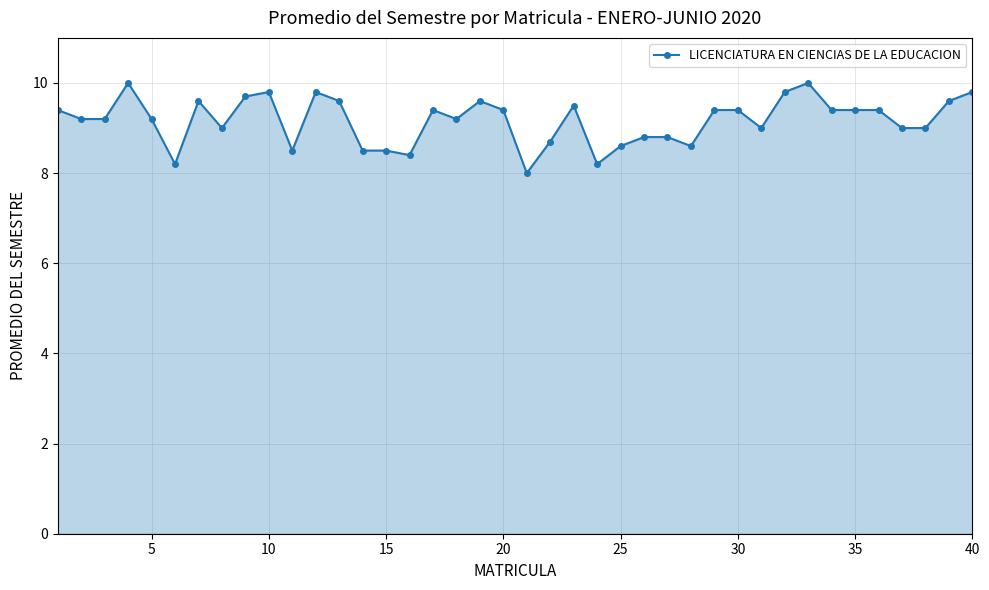

What is the minimum value shown in the chart?

8.0